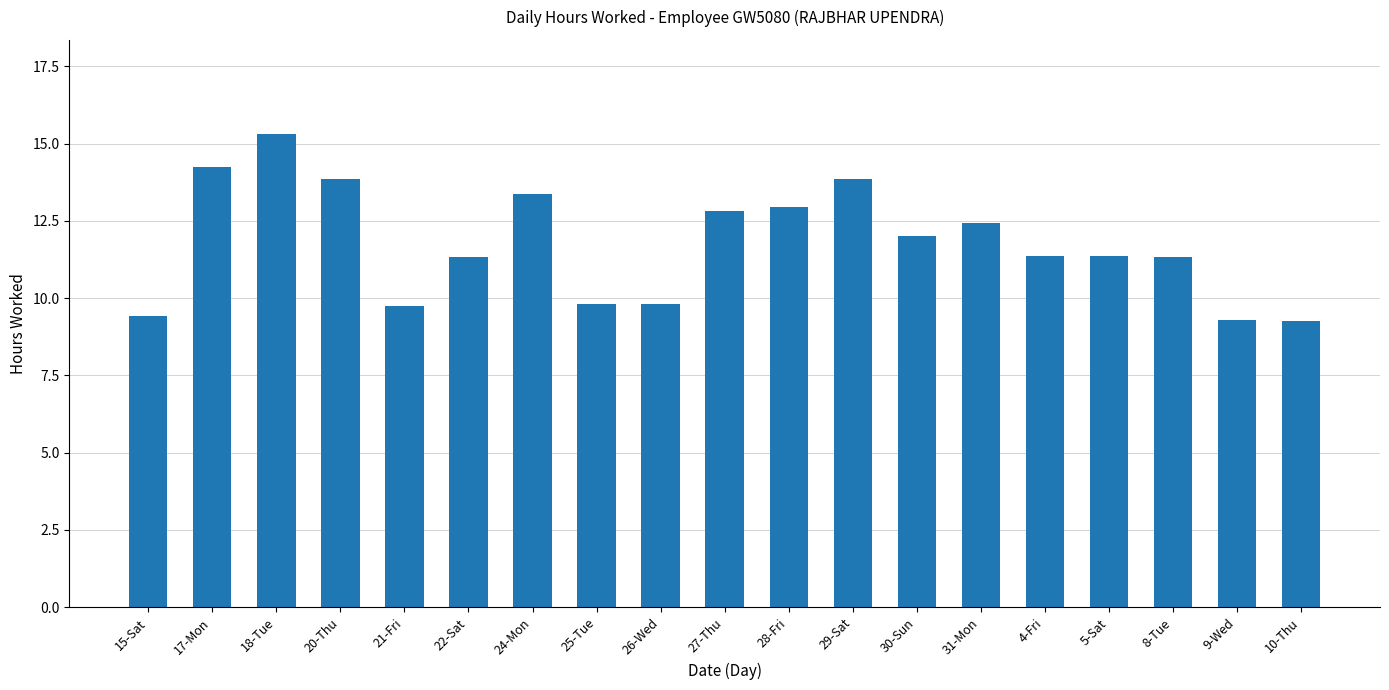

Which category has the highest value across all series?

18-Tue